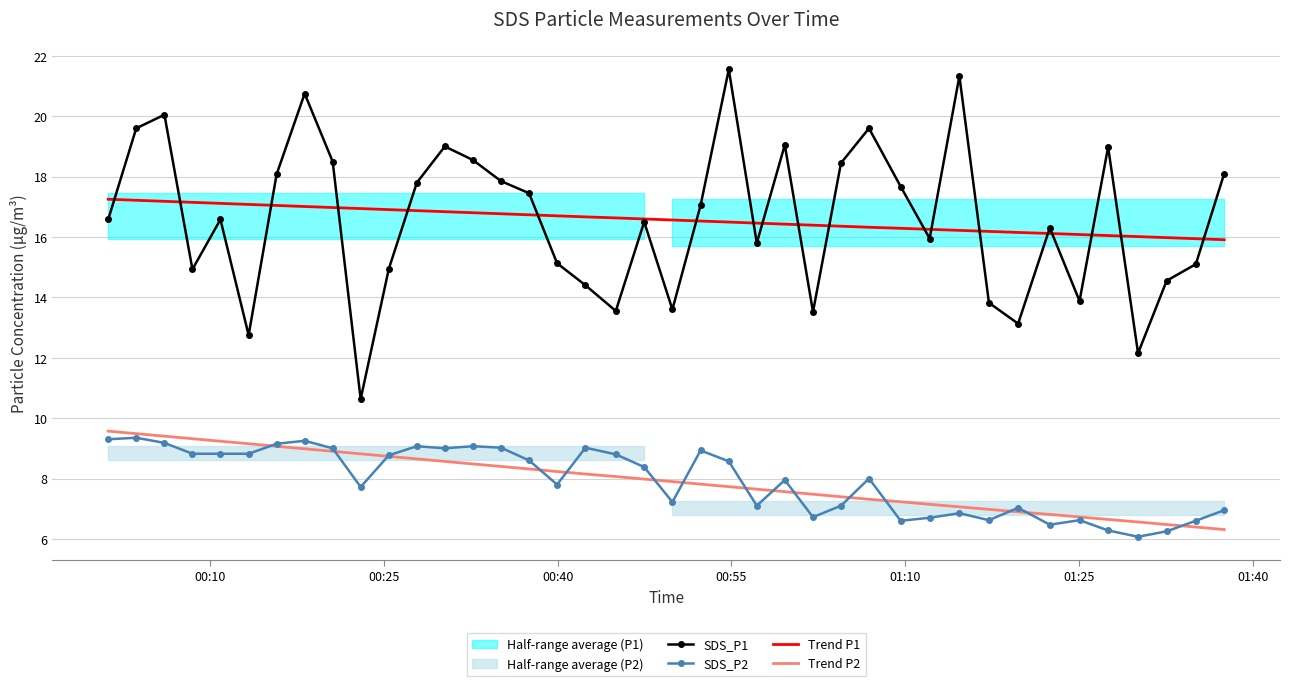

Which series has the widest spread of values?

SDS_P1